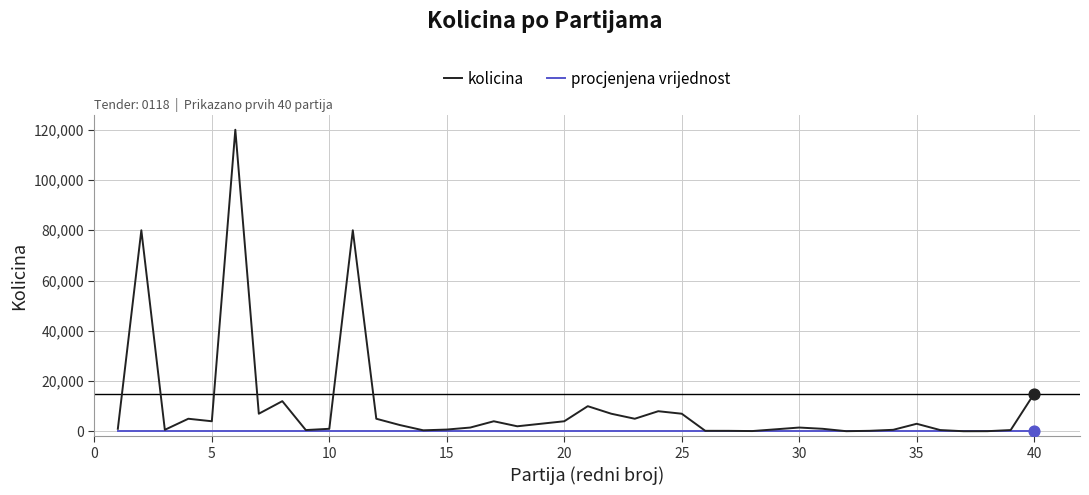

Which series has the largest total across all categories?

kolicina